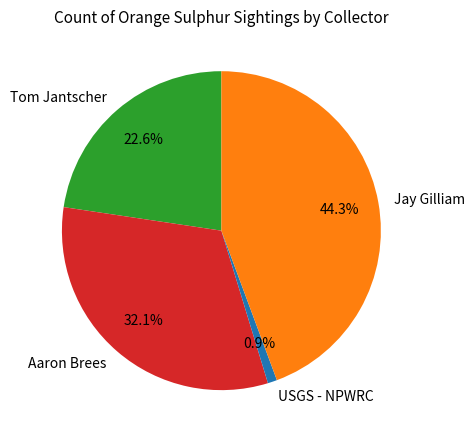

Which slice is the largest?

Jay Gilliam